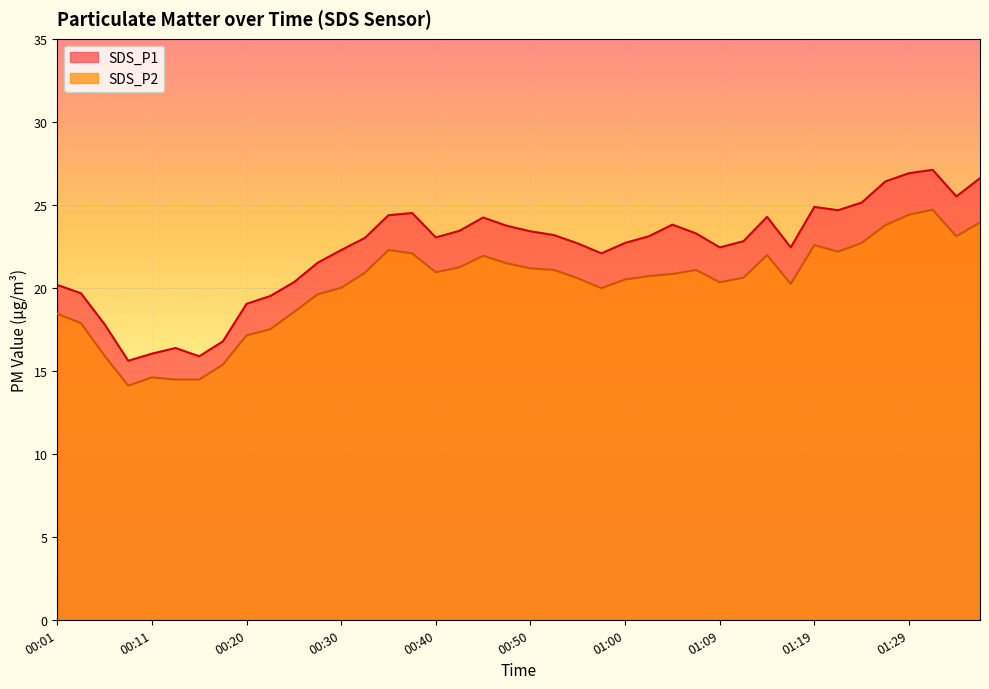

Which has a higher value, 00:06 or 00:35?

00:35